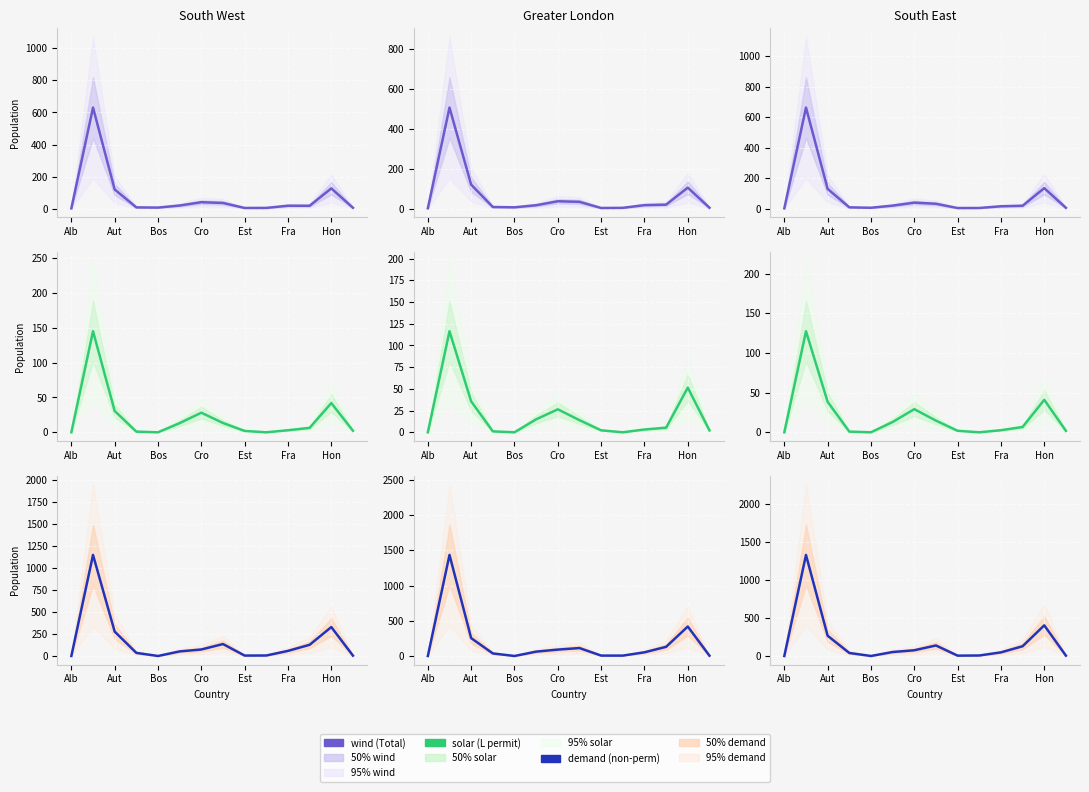

List the series in order of their peak value, highest first.

demand, wind, solar